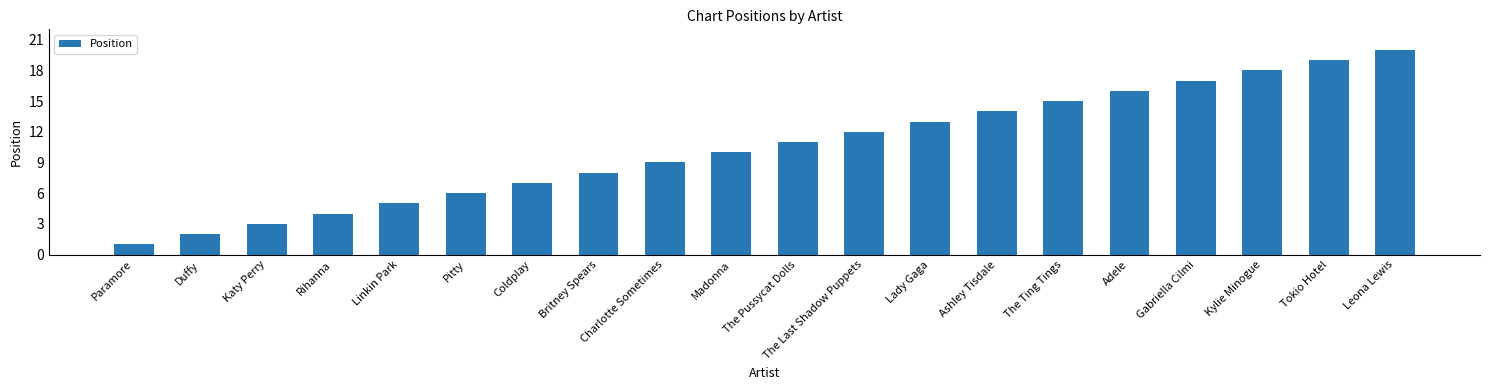

What is the approximate value at The Pussycat Dolls, to the nearest 5?

10